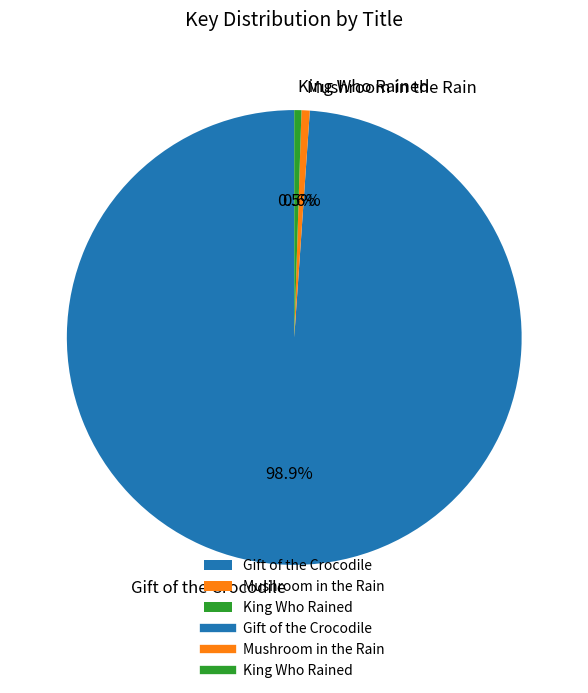

To the nearest percent, what is the difference between the Gift of the Crocodile and King Who Rained slice percentages?

98%